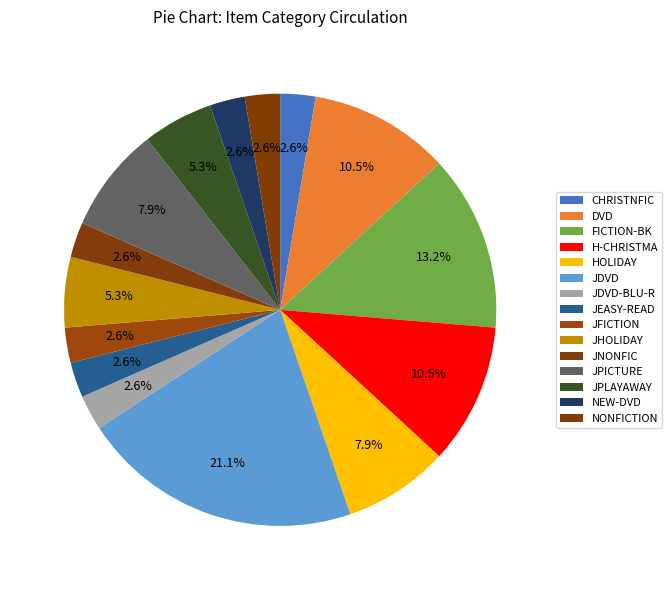

To the nearest percent, what portion does JPLAYAWAY represent?

5%